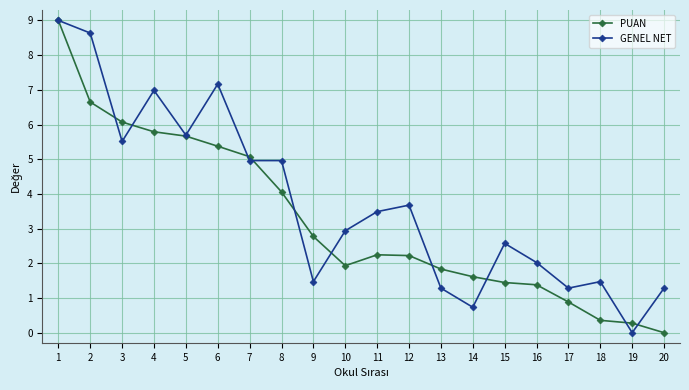

At 20, list the series in order from largest to smallest.

GENEL NET, PUAN